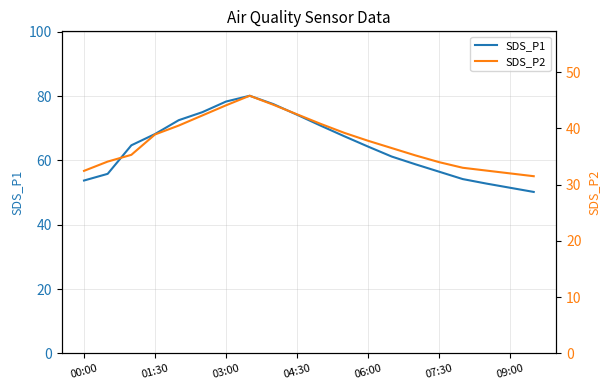

How many interior local peaks does the SDS_P2 series have?

1